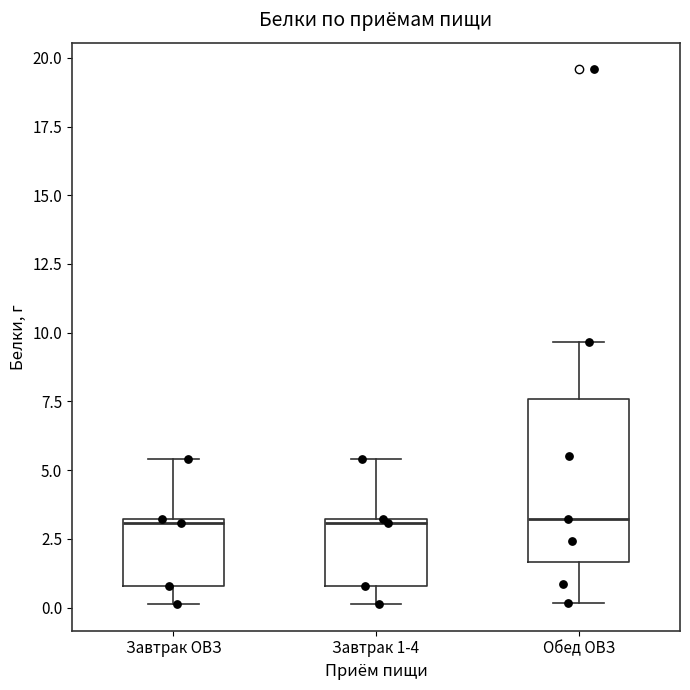

Reading left to right, read every box against the y-axis: the position of its median line, the range the box covers, and the ends of its whiskers. The values are not printed on the chart, so give them approximately, as read against the axis.

Завтрак ОВЗ: median 3.0 (just below the box's upper edge), box 1.0 to 3.0, whiskers 0.0 to 5.5
Завтрак 1-4: median 3.0 (just below the box's upper edge), box 1.0 to 3.0, whiskers 0.0 to 5.5
Обед ОВЗ: median 3.0, box 1.5 to 7.5, whiskers 0.0 to 9.5